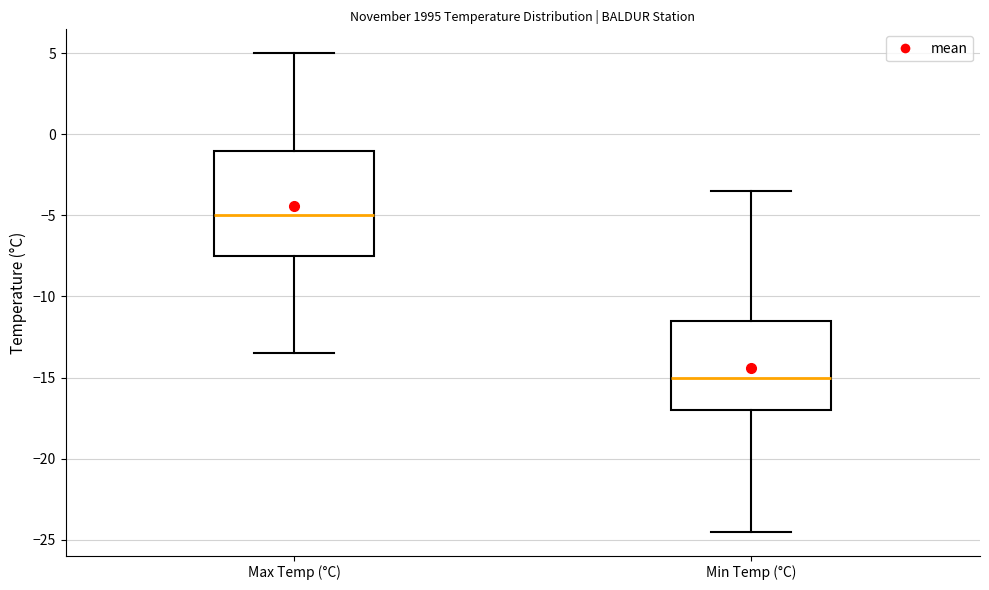

Reading left to right, read every box against the y-axis: the position of its median line, the range the box covers, and the ends of its whiskers. The values are not printed on the chart, so give them approximately, as read against the axis.

Max Temp (°C): median -5.0, box -7.5 to -1.0, whiskers -13.5 to 5.0
Min Temp (°C): median -15.0, box -17.0 to -11.5, whiskers -24.5 to -3.5